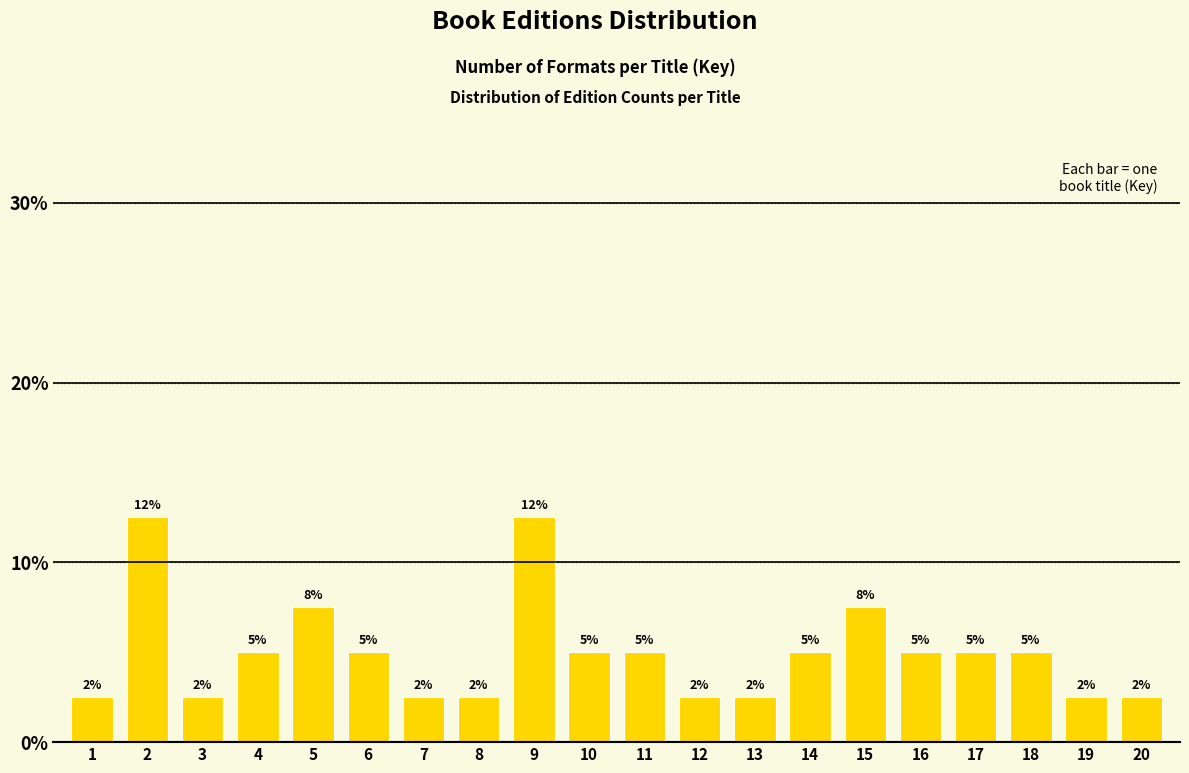

Does the chart contain any negative values?

No